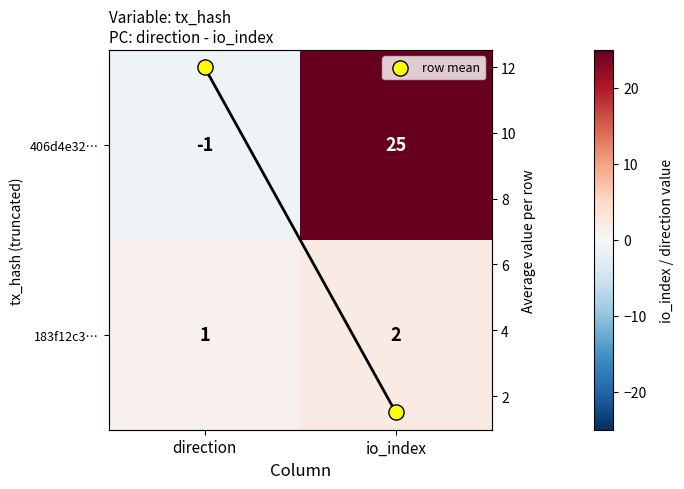

Which has a higher value, direction or io_index?

io_index